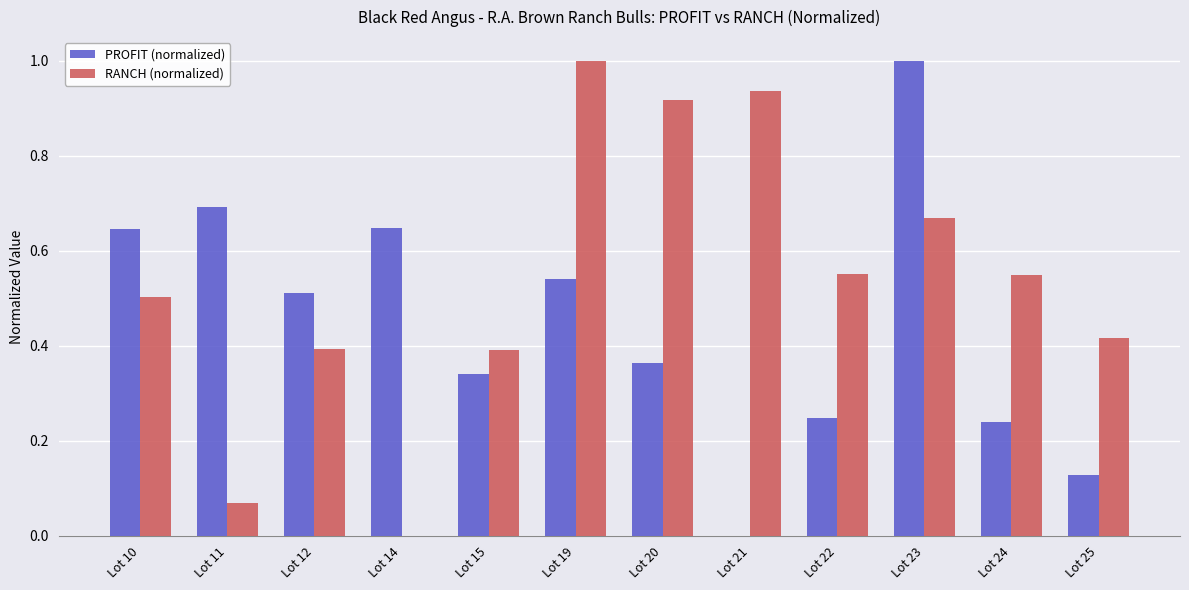

What is the sum of all RANCH (normalized) values?

6.4